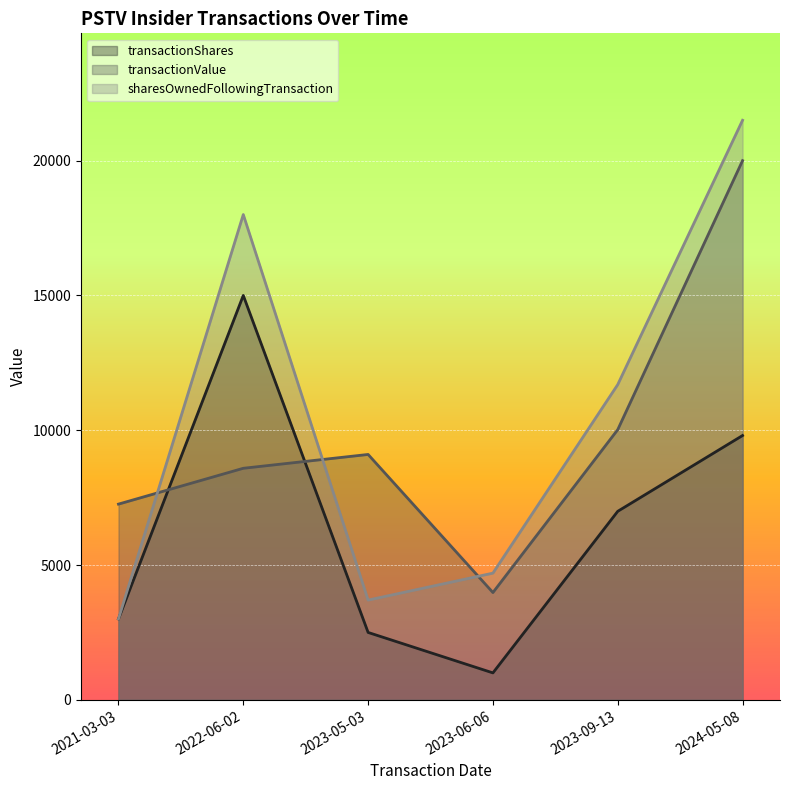

Which series has the largest total across all categories?

sharesOwnedFollowingTransaction